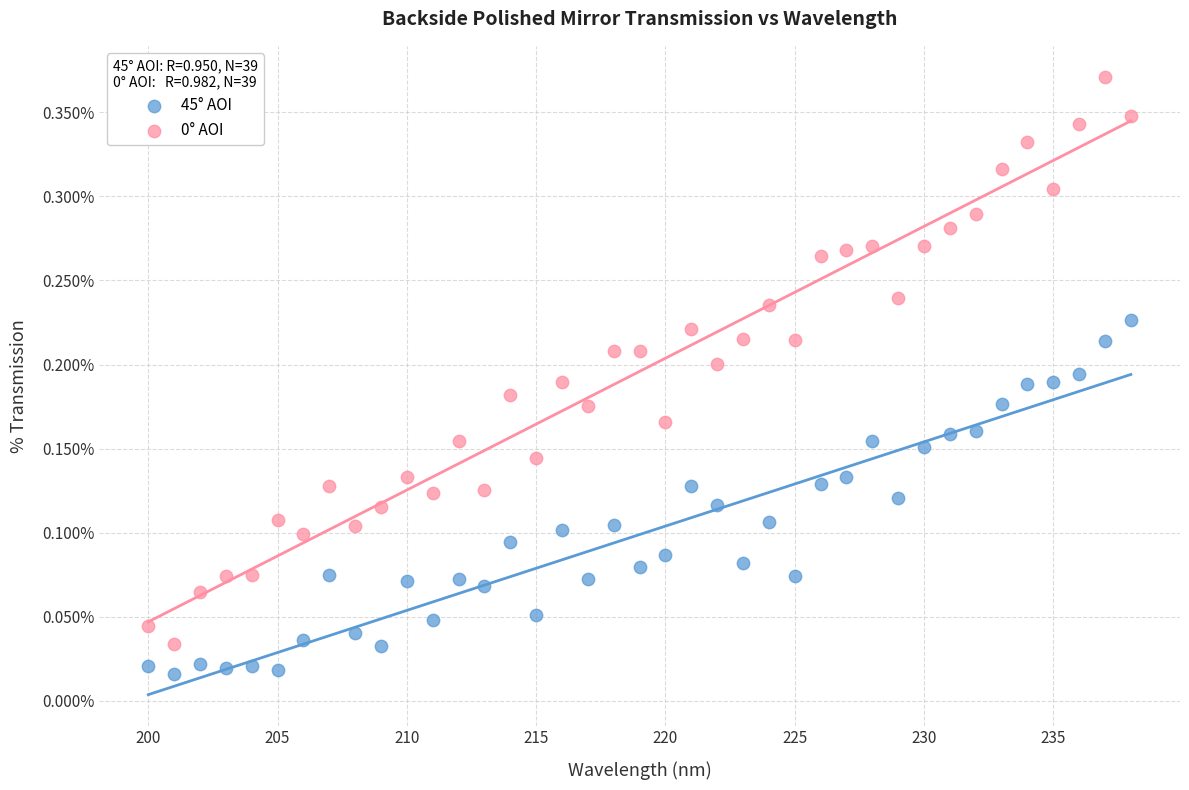

Which series contains the lowest Y value?

45° AOI